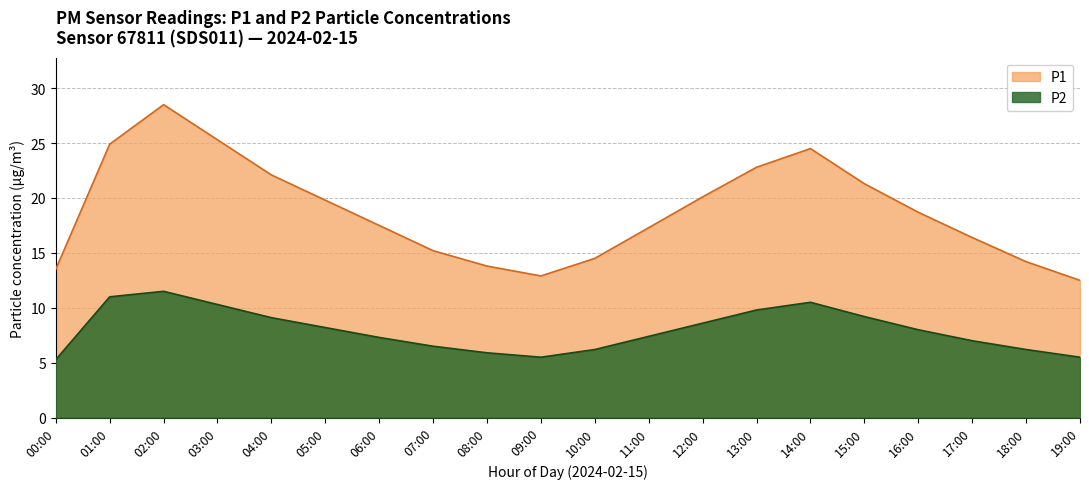

At which category is the sum across all series the highest?

02:00